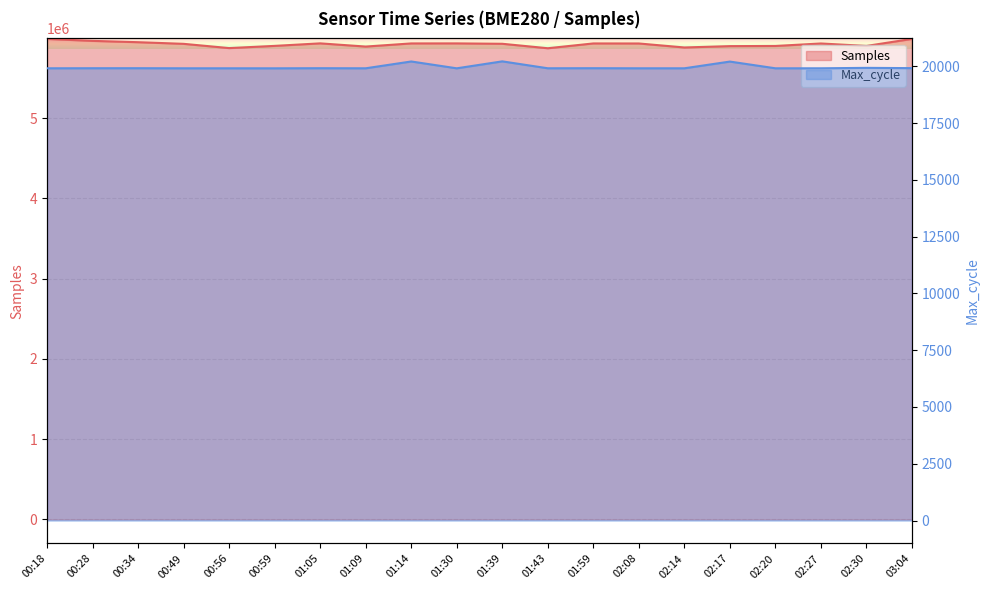

What are all the series names shown in the legend?

Samples, Max_cycle